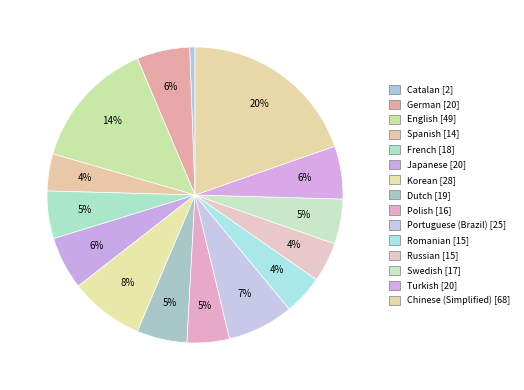

What is the change in value from German to Romanian?

-5